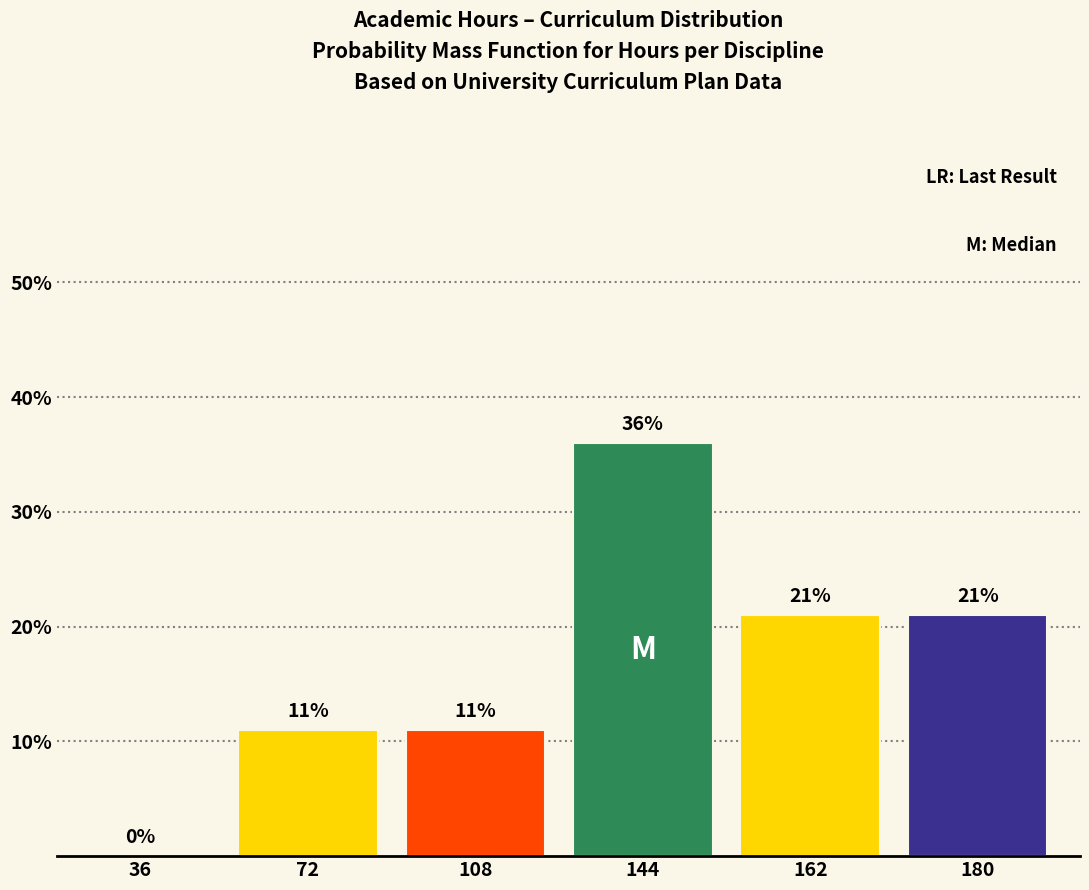

Reading left to right, extract all data points from this chart.

36=0	72=11	108=11	144=36	162=21	180=21